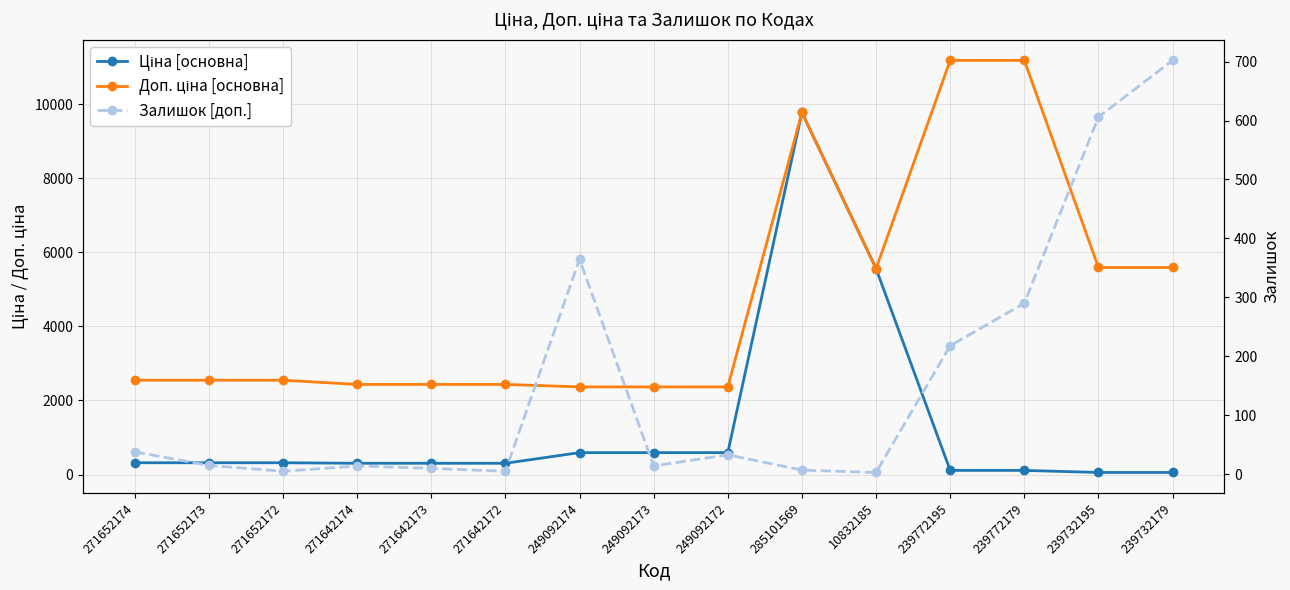

What is the sum of the Доп. ціна [основна] values at 249092174 and 239772195?

13548.5